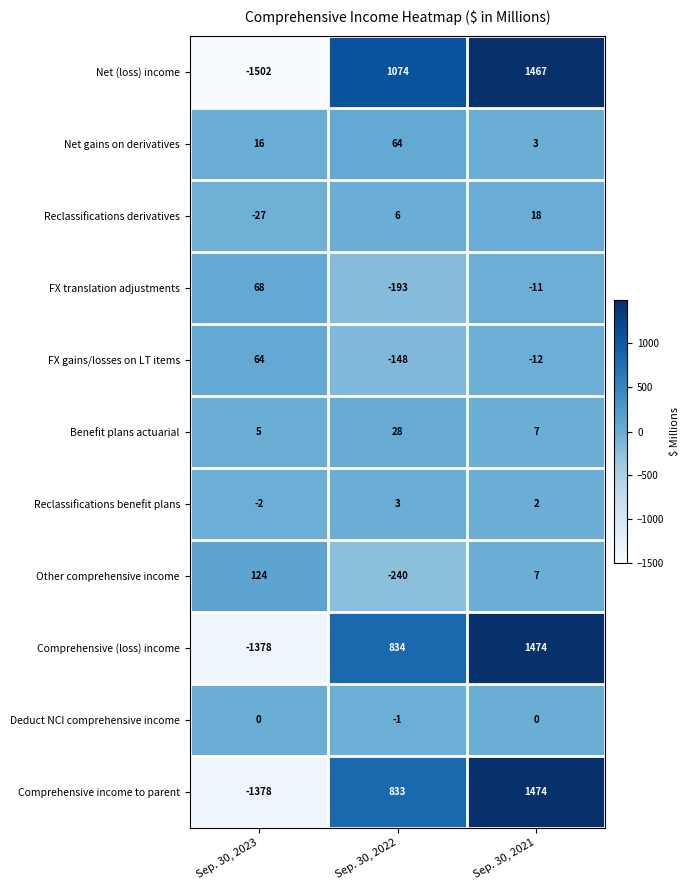

Is it true that Deduct NCI comprehensive income equals 1 at Sep. 30, 2023?

False